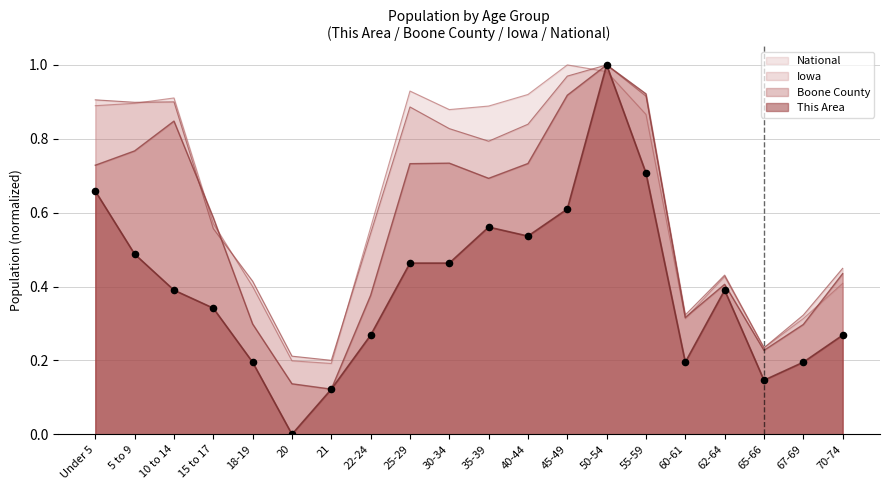

What are all the series names shown in the legend?

National, Iowa, Boone County, This Area